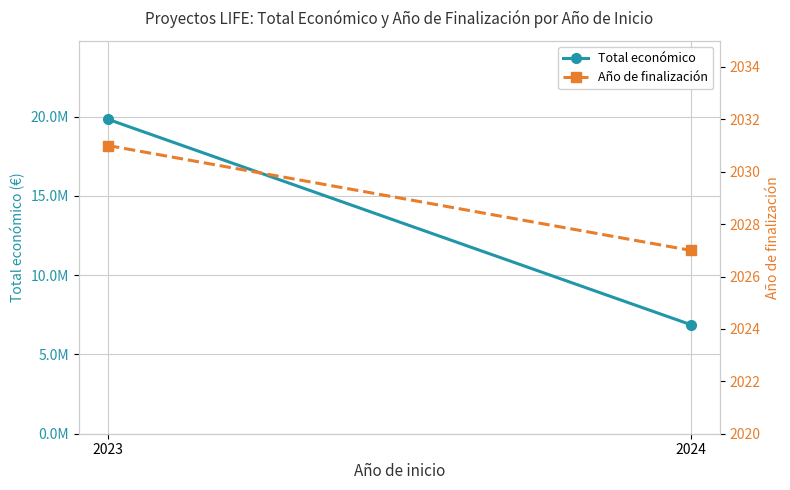

List the series in order of their peak value, lowest first.

Año de finalización, Total económico